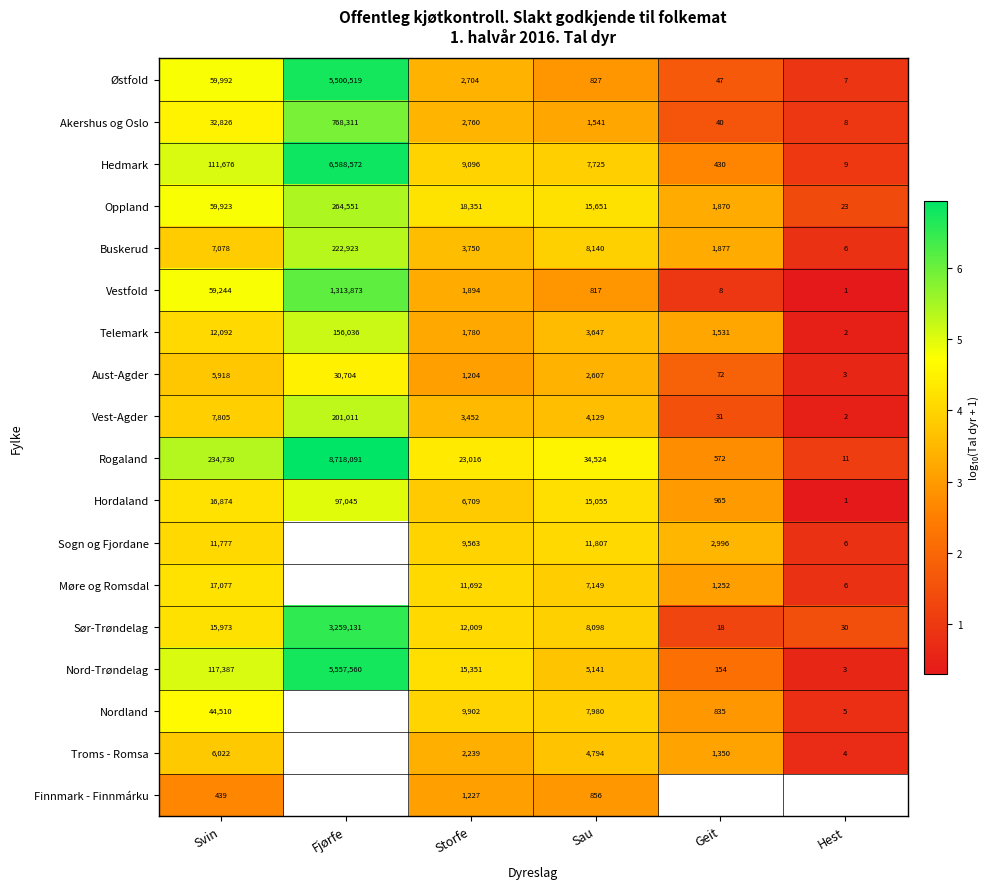

Between Svin and Storfe, which series saw the biggest shift?

Rogaland